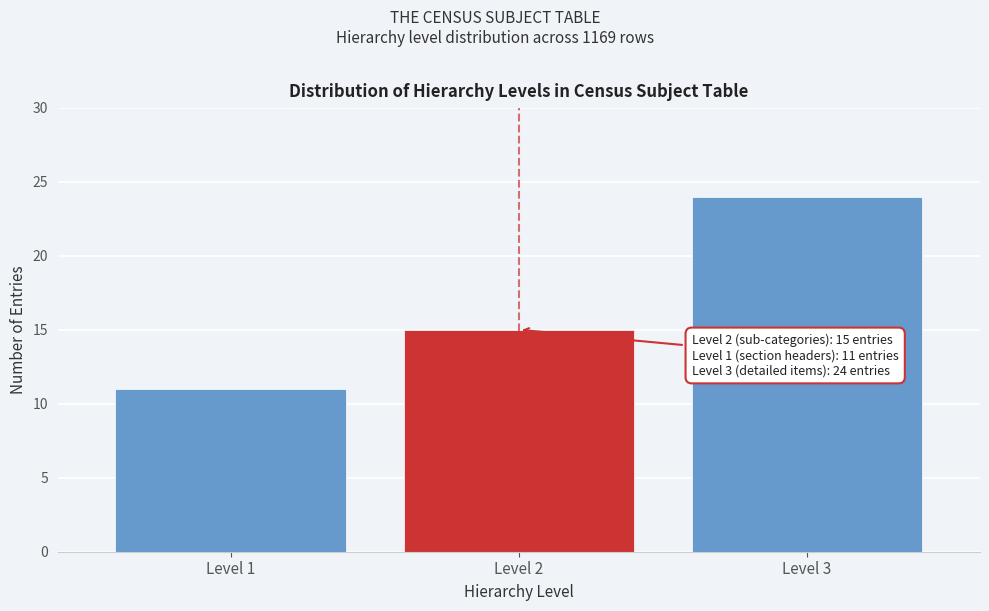

Reading right to left, what are all the values shown in this chart?

24	15	11